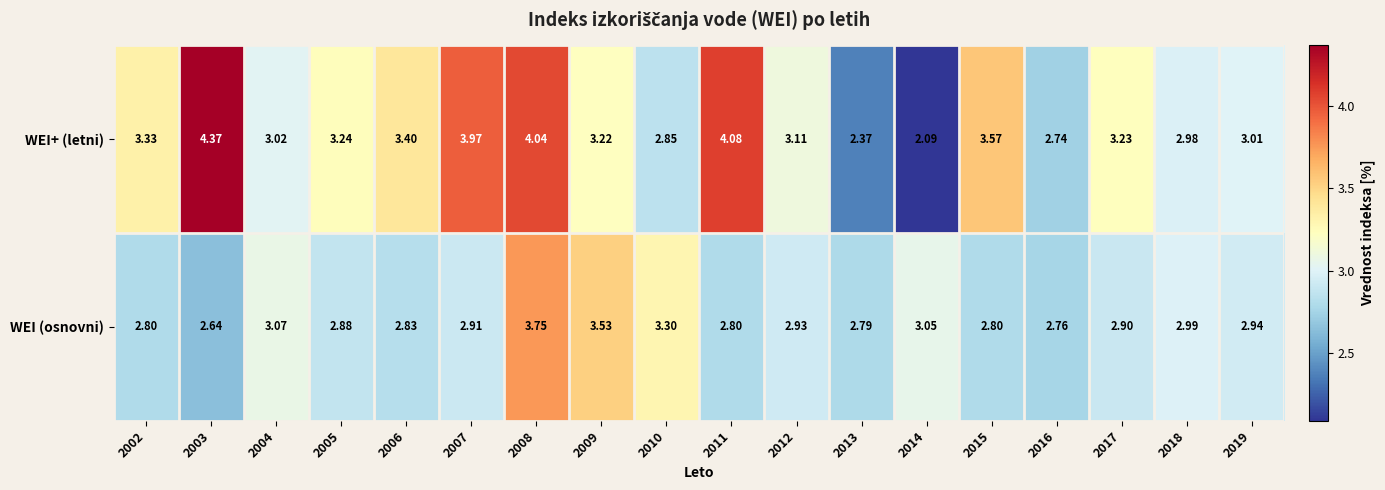

List the series in order of their overall mean, lowest first.

WEI (osnovni), WEI+ (letni)